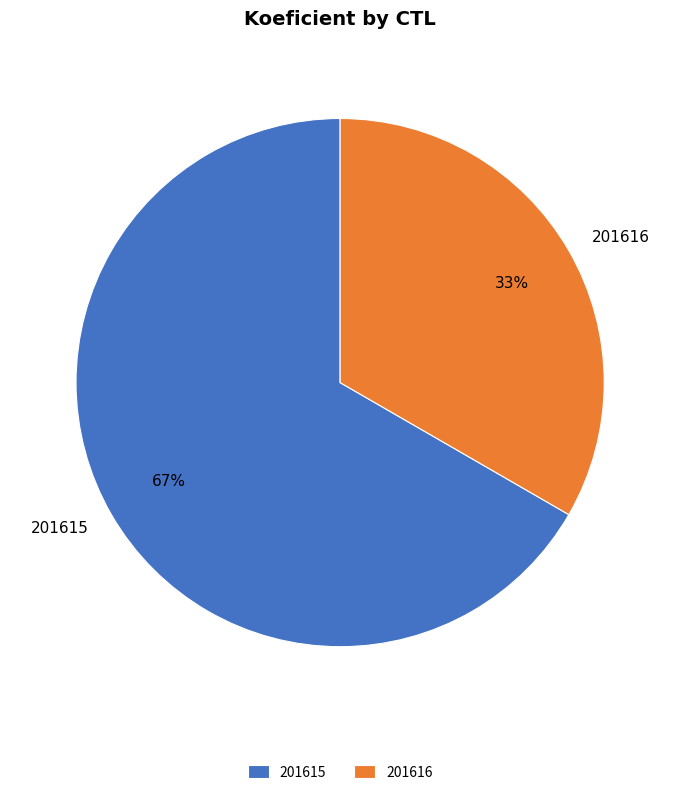

Rank the categories by value from lowest to highest.

201616, 201615